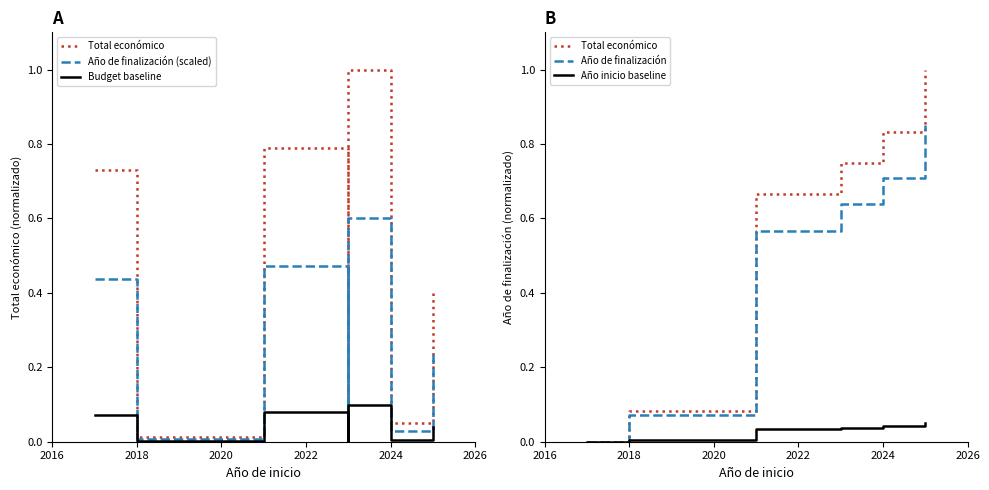

Is it true that Budget baseline equals 0.1 at 2022?

True